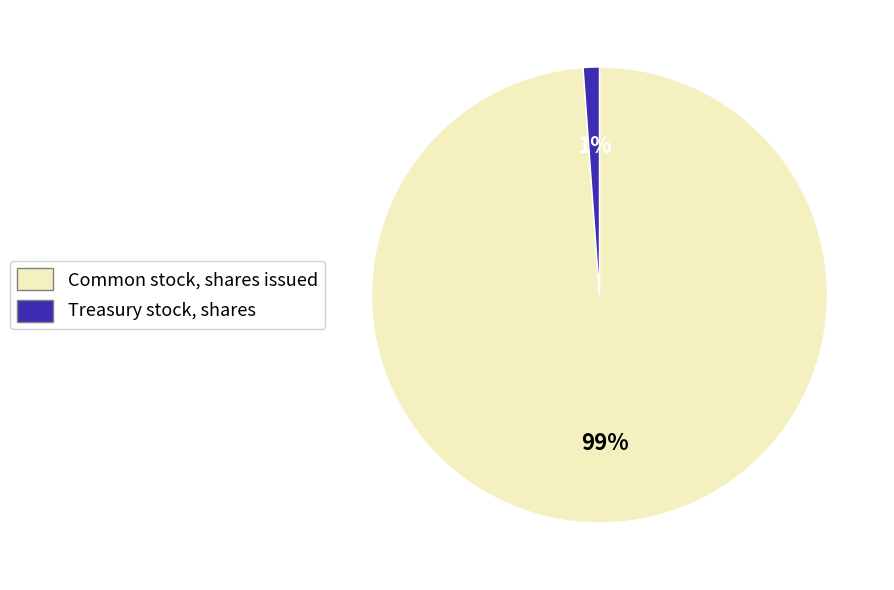

Is there any slice that represents more than half of the pie?

Yes